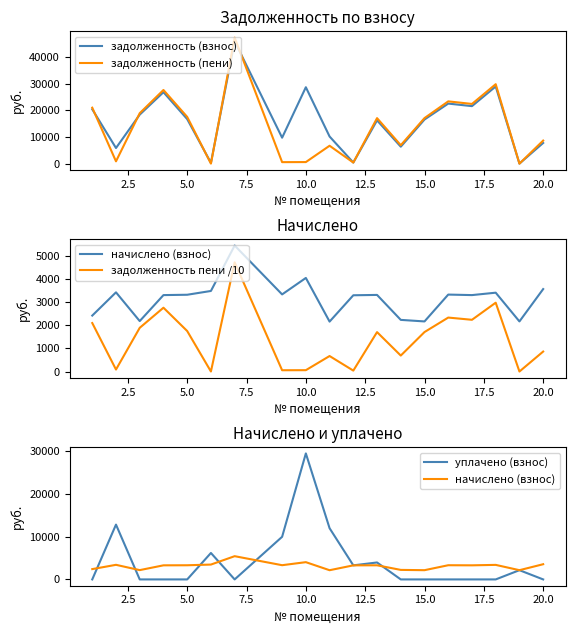

At how many categories does at least one series exceed 44606?

1